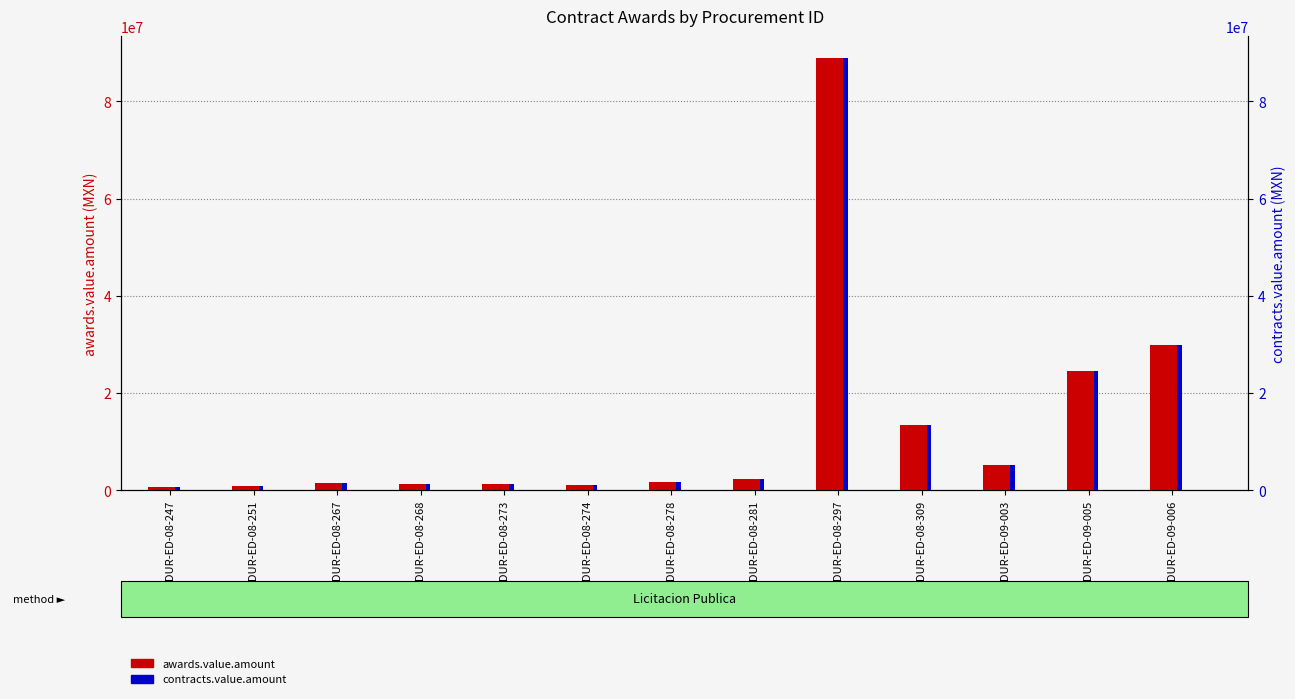

What is the difference between the second highest and second lowest values in the awards.value.amount series?

29081547.2